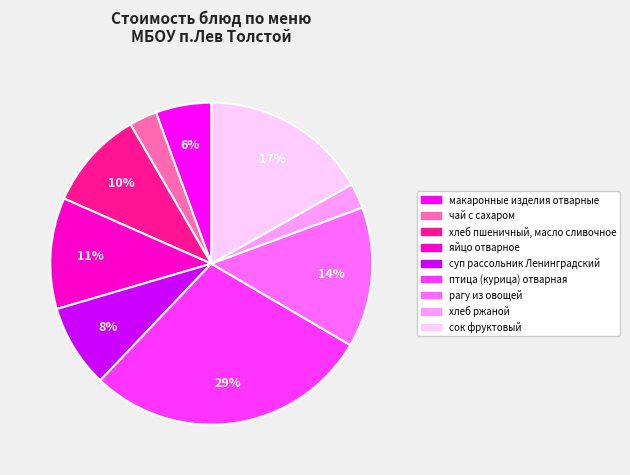

What is the largest slice in the pie chart?

птица (курица) отварная